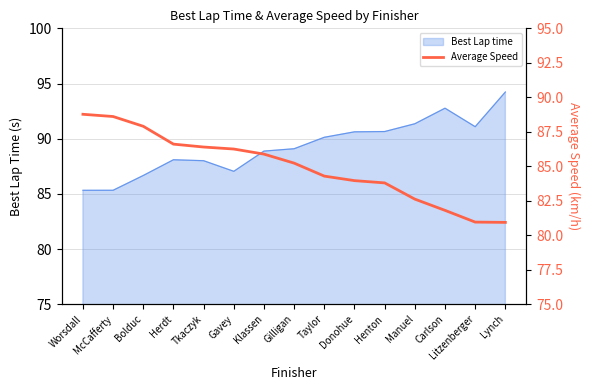

Reading right to left, transcribe all the data shown in this chart.

Lynch=80.9	Litzenberger=81.0	Carlson=81.8	Manuel=82.6	Henton=83.8	Donohue=84.0	Taylor=84.3	Gilligan=85.2	Klassen=85.9	Gavey=86.2	Tkaczyk=86.4	Herdt=86.6	Bolduc=87.9	McCafferty=88.6	Worsdall=88.8